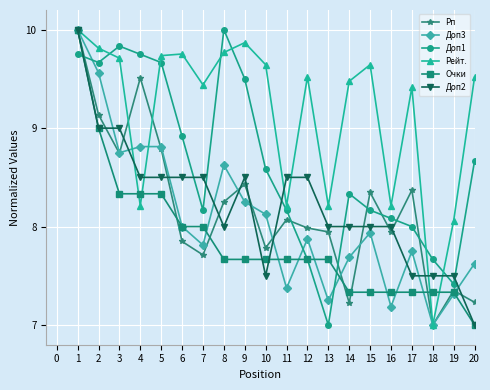

What is the maximum value shown in the chart?

10.0